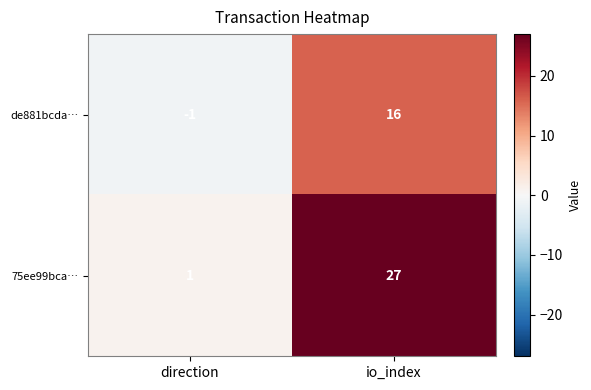

Reading left to right, extract all data points from this chart.

de881bcda…: -1	16
75ee99bca…: 1	27